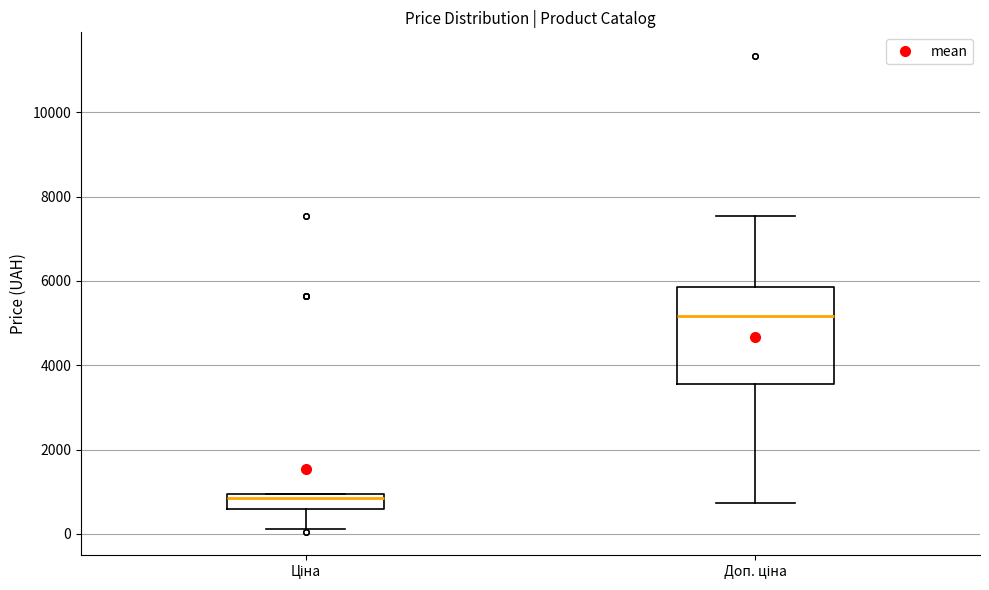

Comparing the boxes themselves (not the whiskers), which one is the tallest?

Доп. ціна